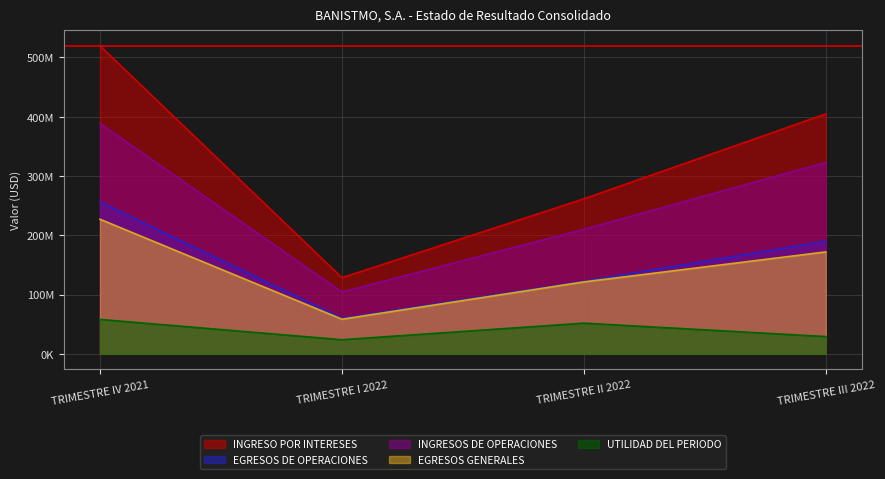

True or false: INGRESO POR INTERESES and EGRESOS DE OPERACIONES intersect in this chart.

False